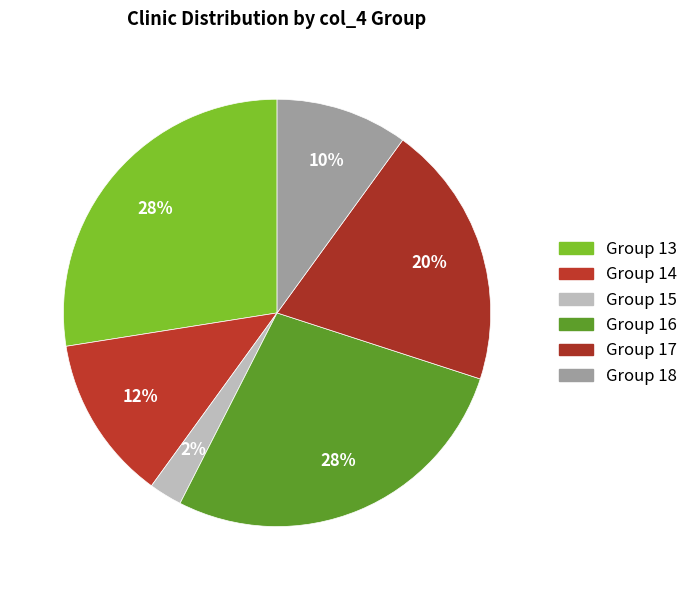

Which slice is the largest?

13